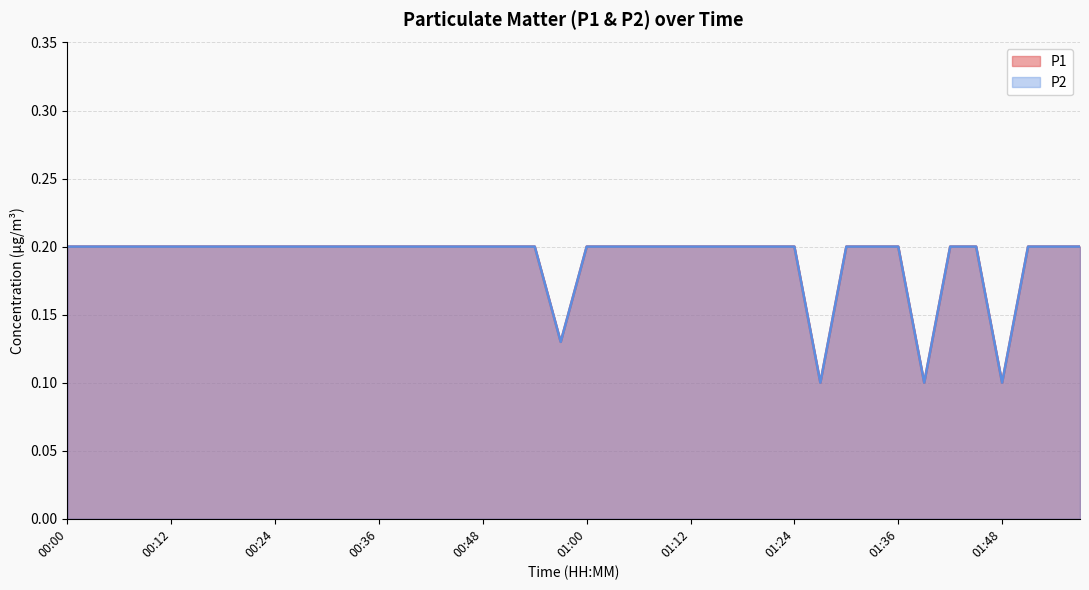

True or false: P2 and P1 cross at least once.

False